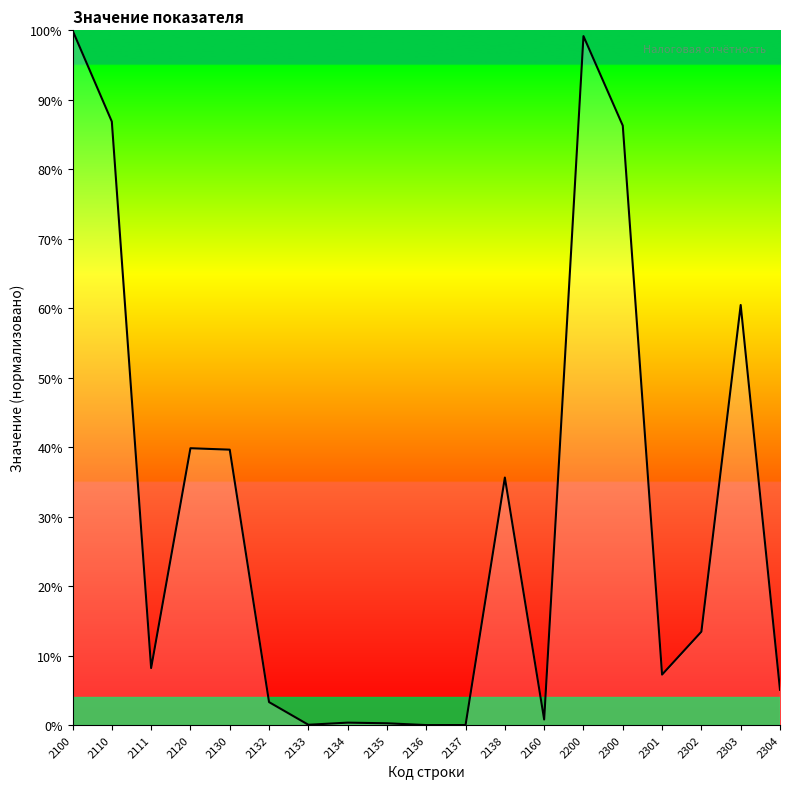

Where does the data first go above 8?

2100